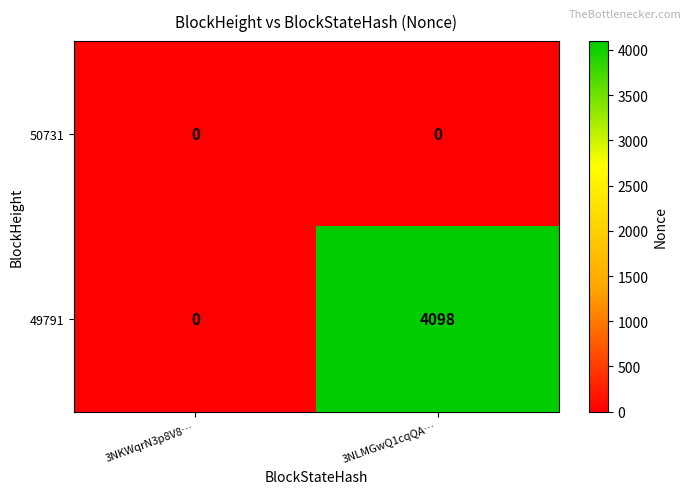

What is the maximum value shown in the chart?

4098